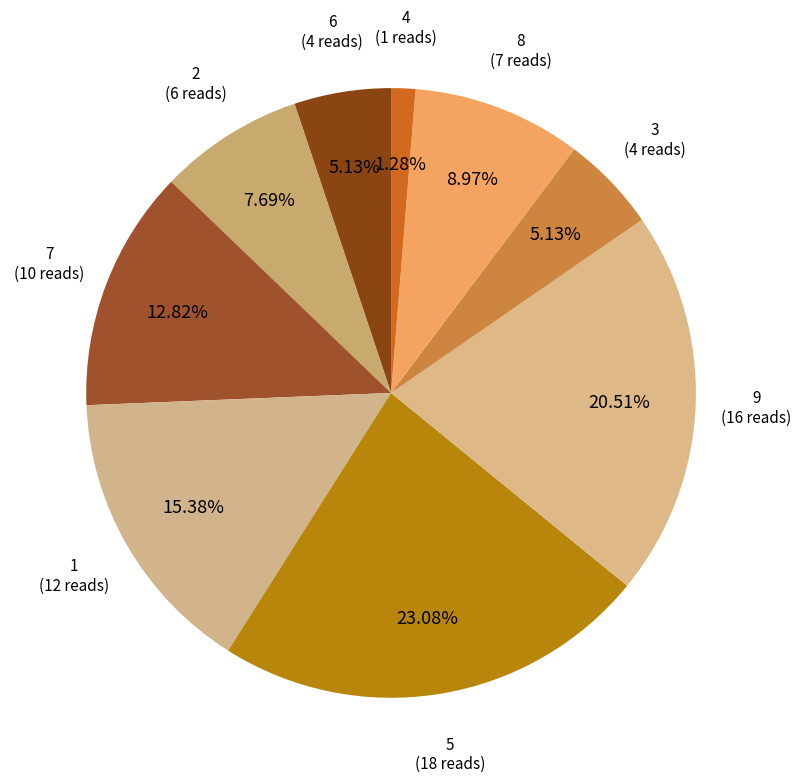

How many slices are in this pie chart?

9